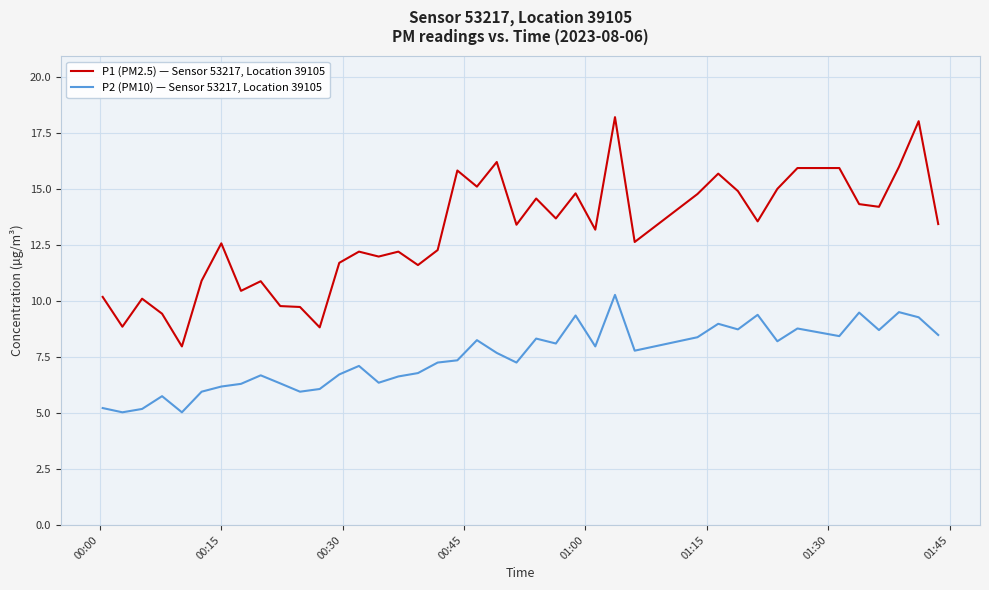

Is this an area chart (filled region under the line)?

No